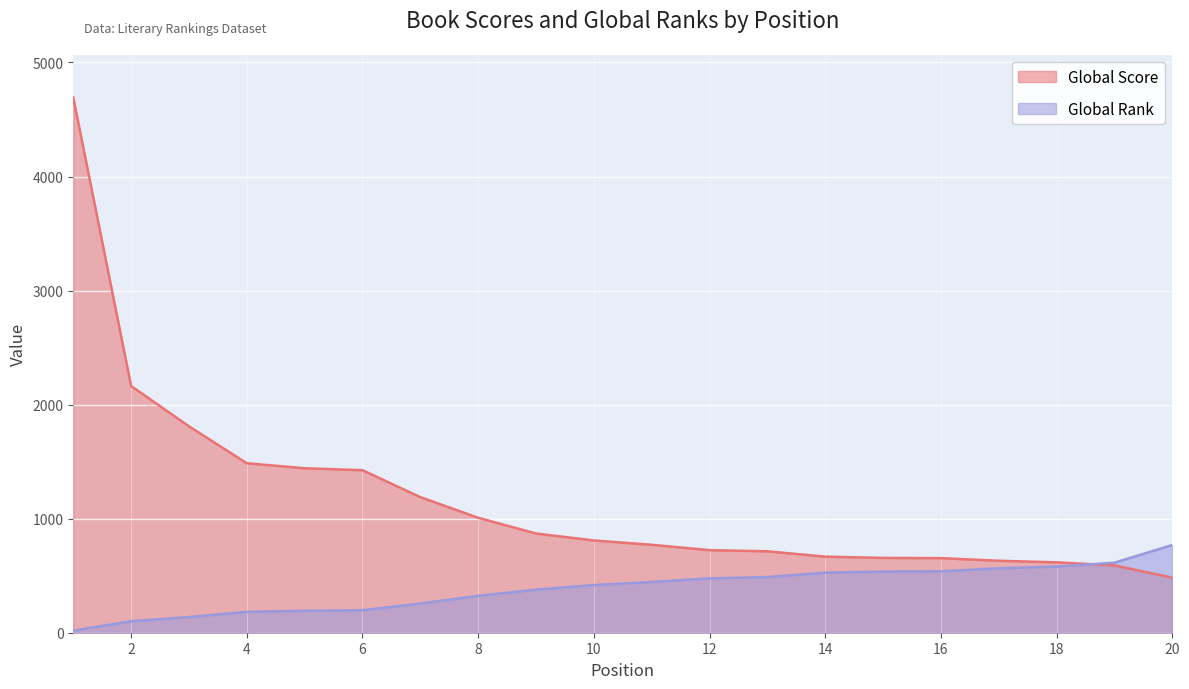

True or false: Global Rank has more than 2 points higher than both neighbors.

False